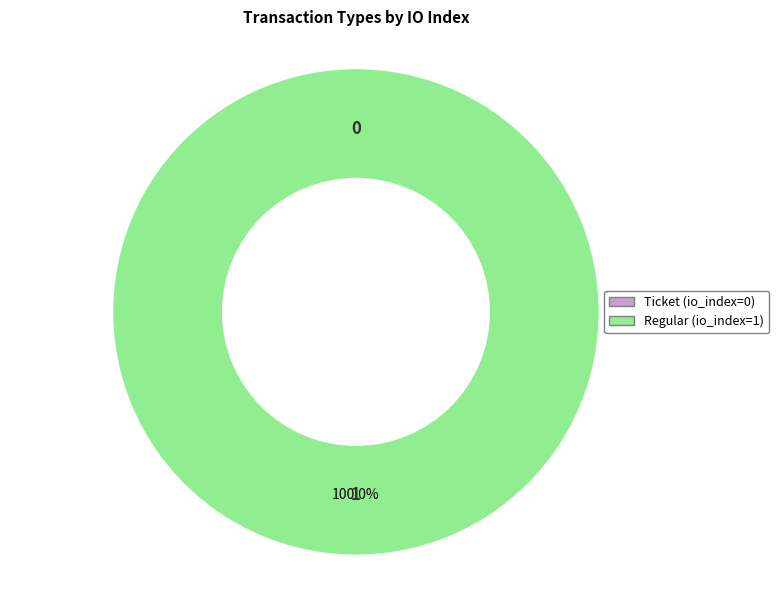

Between Regular and Ticket, which is larger?

Regular